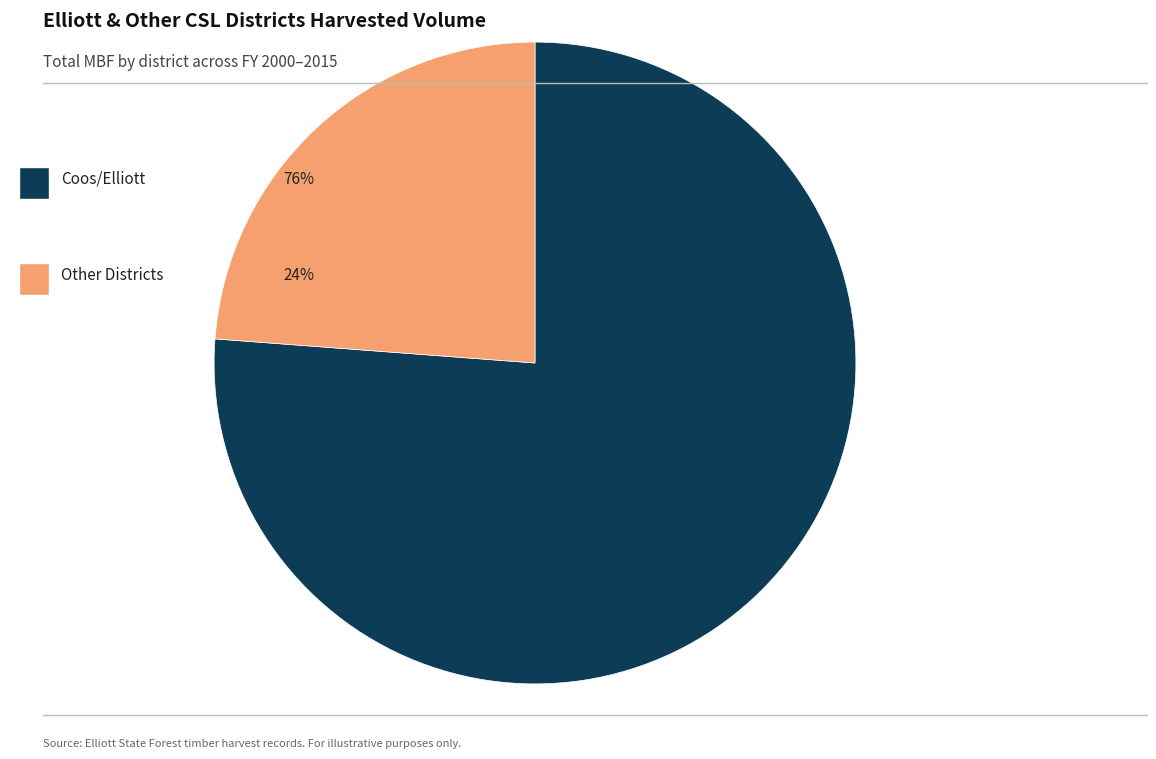

Is there any slice that represents more than half of the pie?

Yes